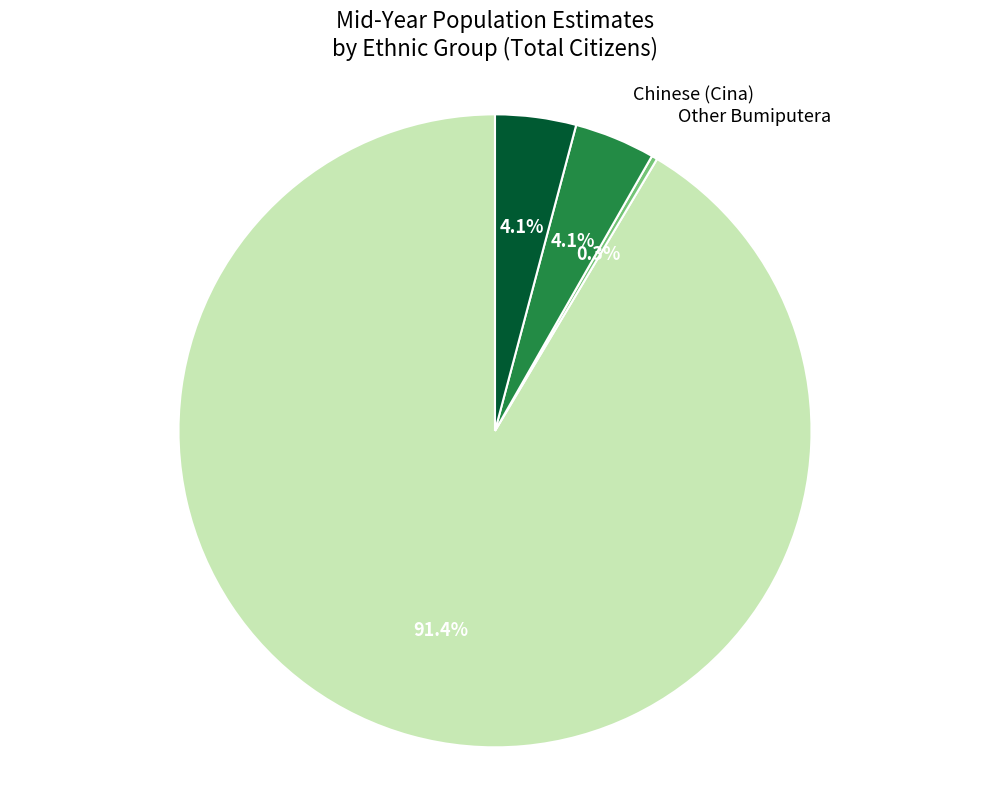

Does any single category account for the majority?

Yes